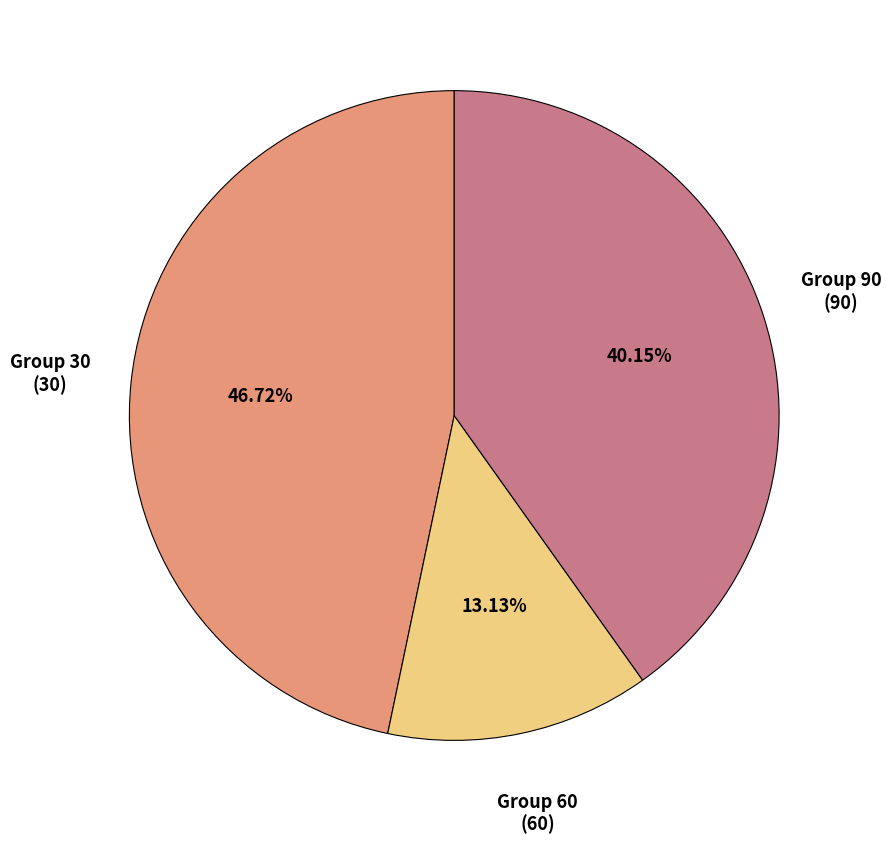

Approximately how many times larger is the value at Group 30 compared to Group 90?

1.2